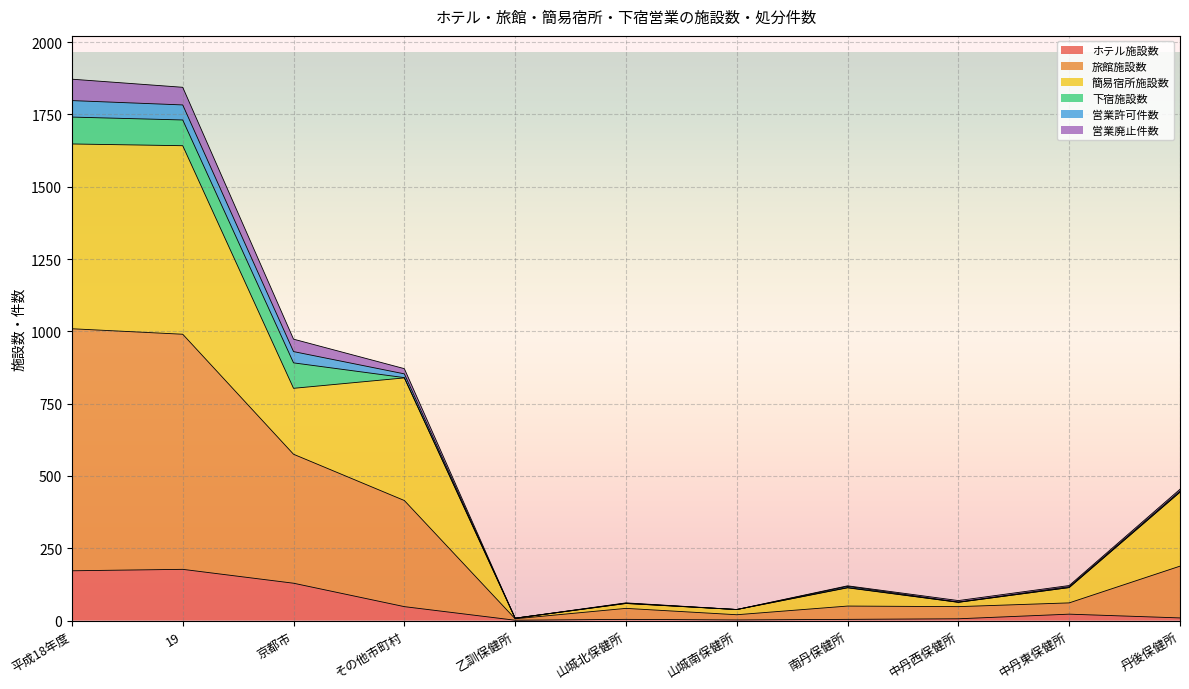

What is the label of the 1st point from the right?

丹後保健所